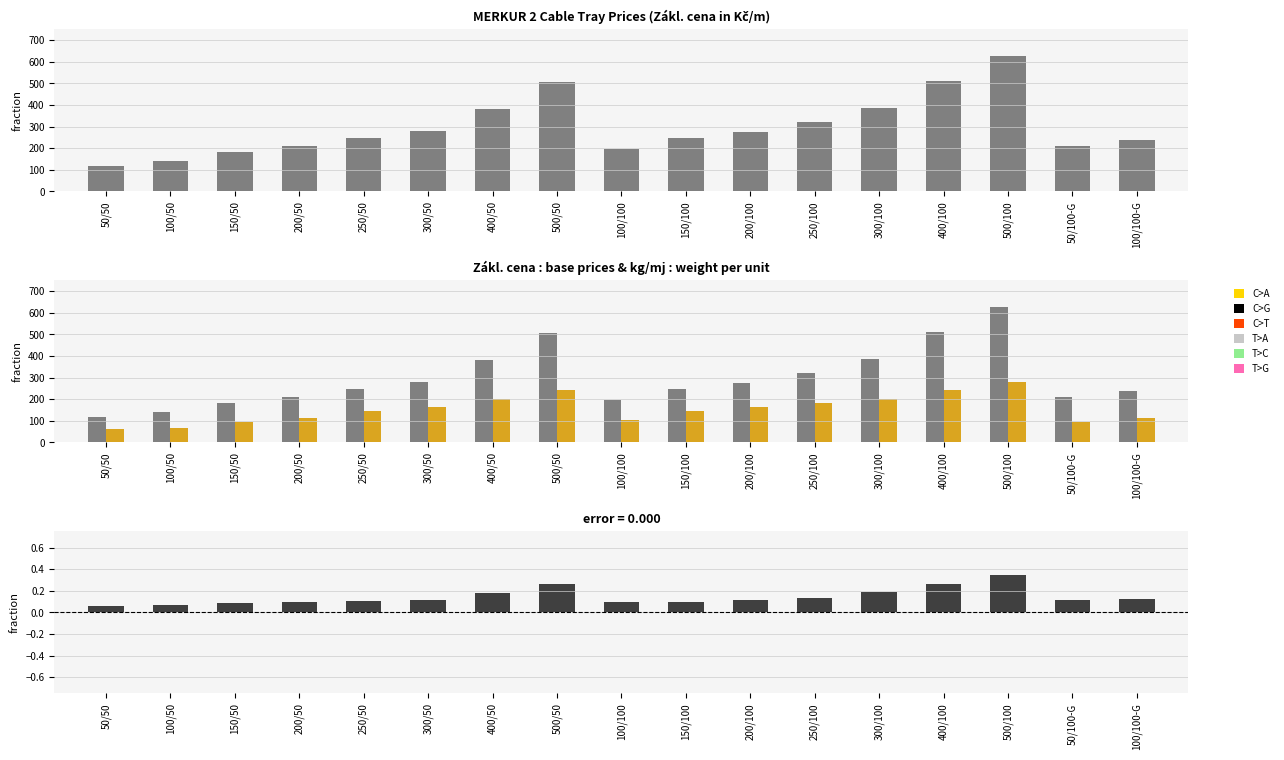

True or false: diff has a value of 0.0 at 50/50.

False